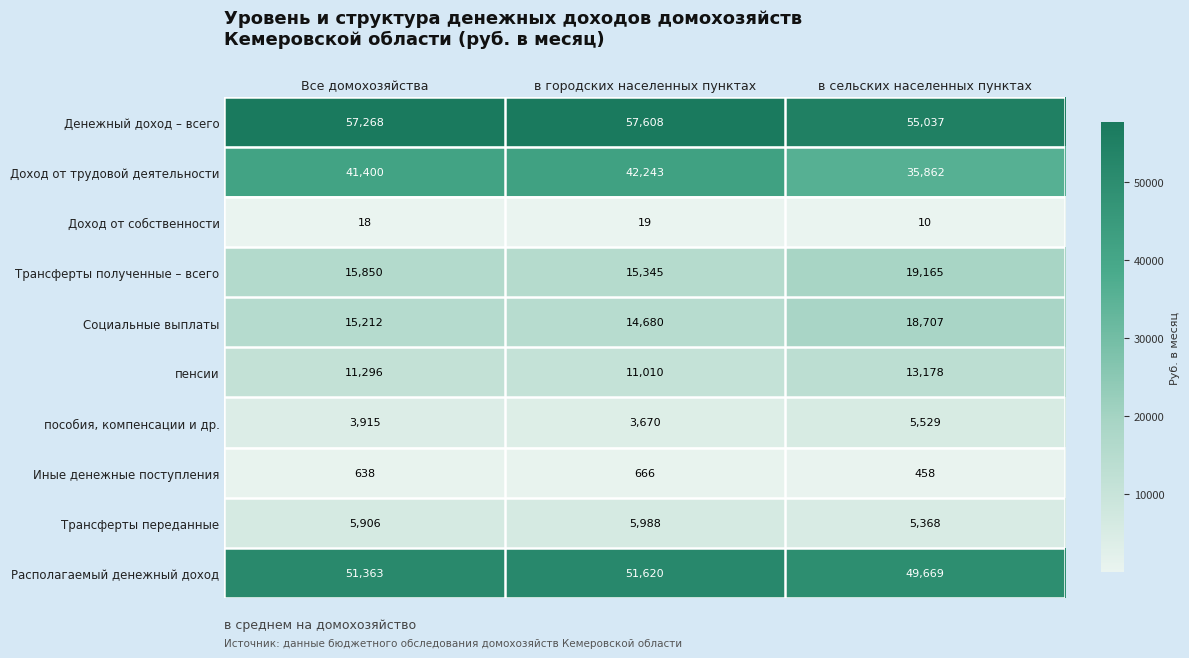

How many data points does each series have?

3